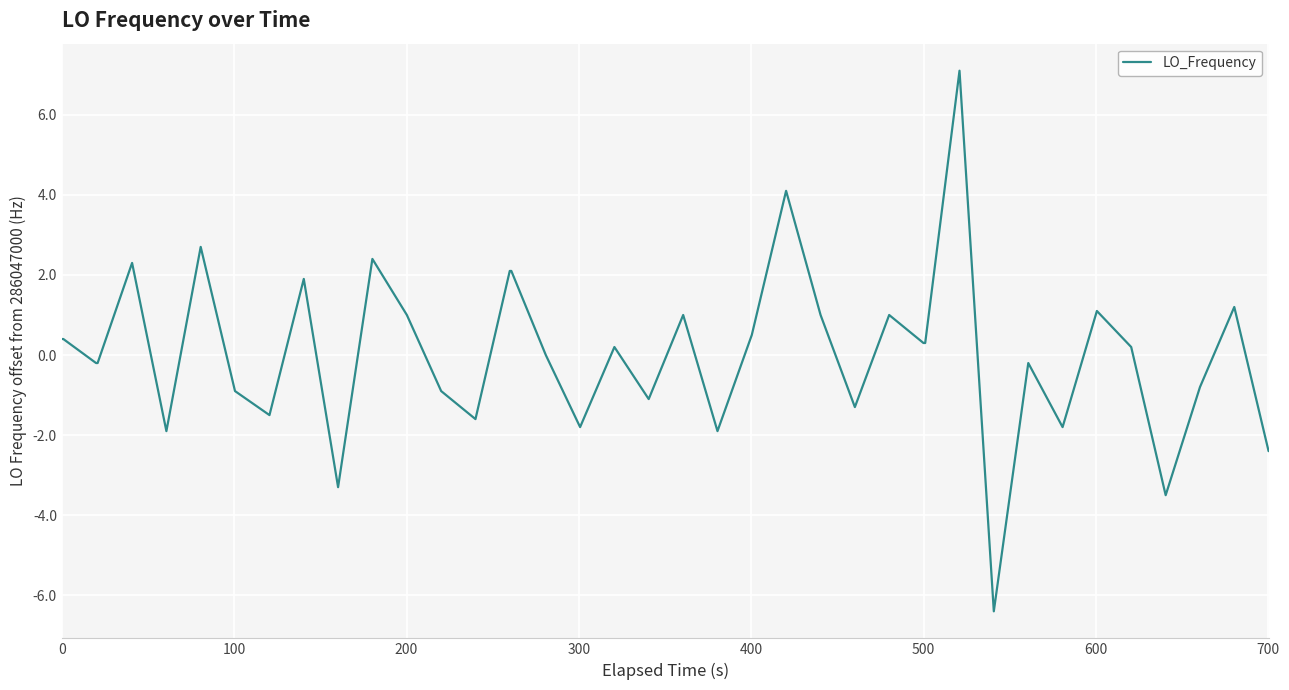

What is the difference between the maximum and minimum values?

13.5